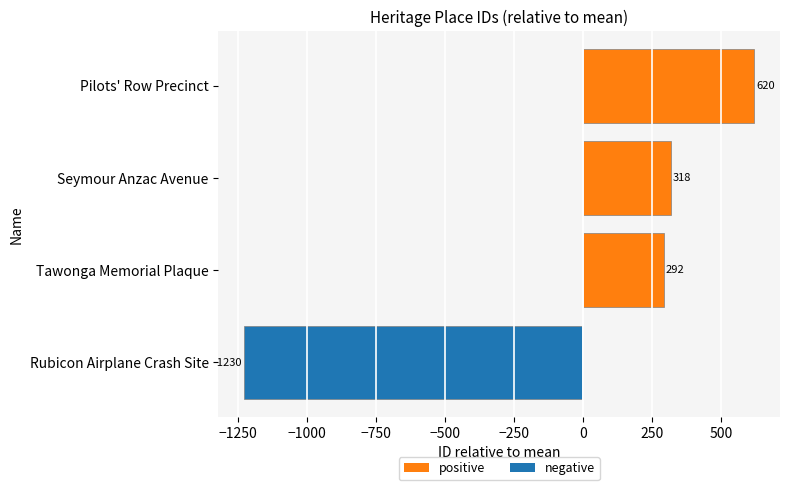

What is the ratio of the value at Tawonga Memorial Plaque to the value at Seymour Anzac Avenue?

0.9